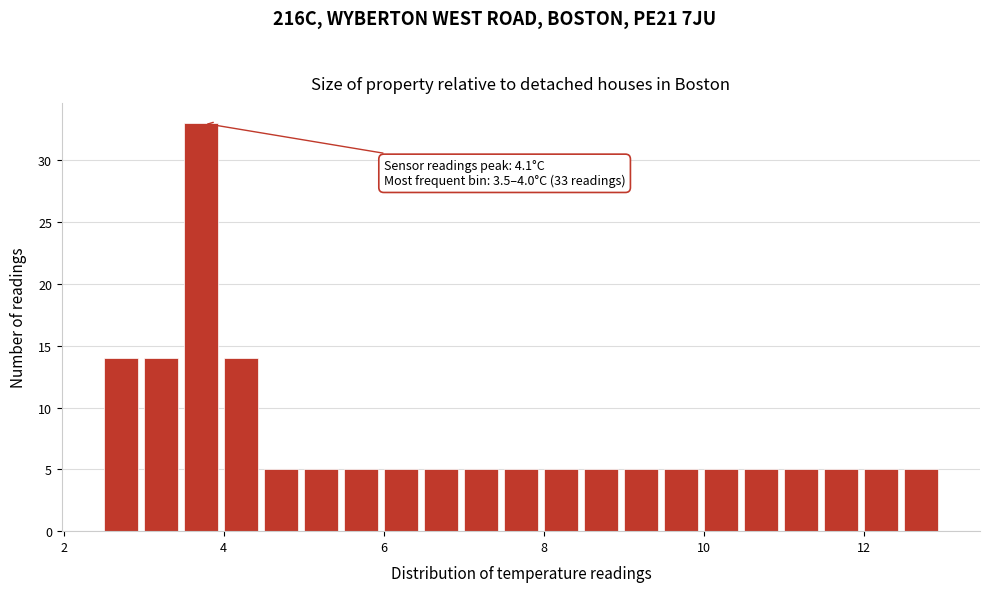

Around what value on the x-axis is the tallest bar? Give the approximate position of its centre, as read against the axis.

3.8